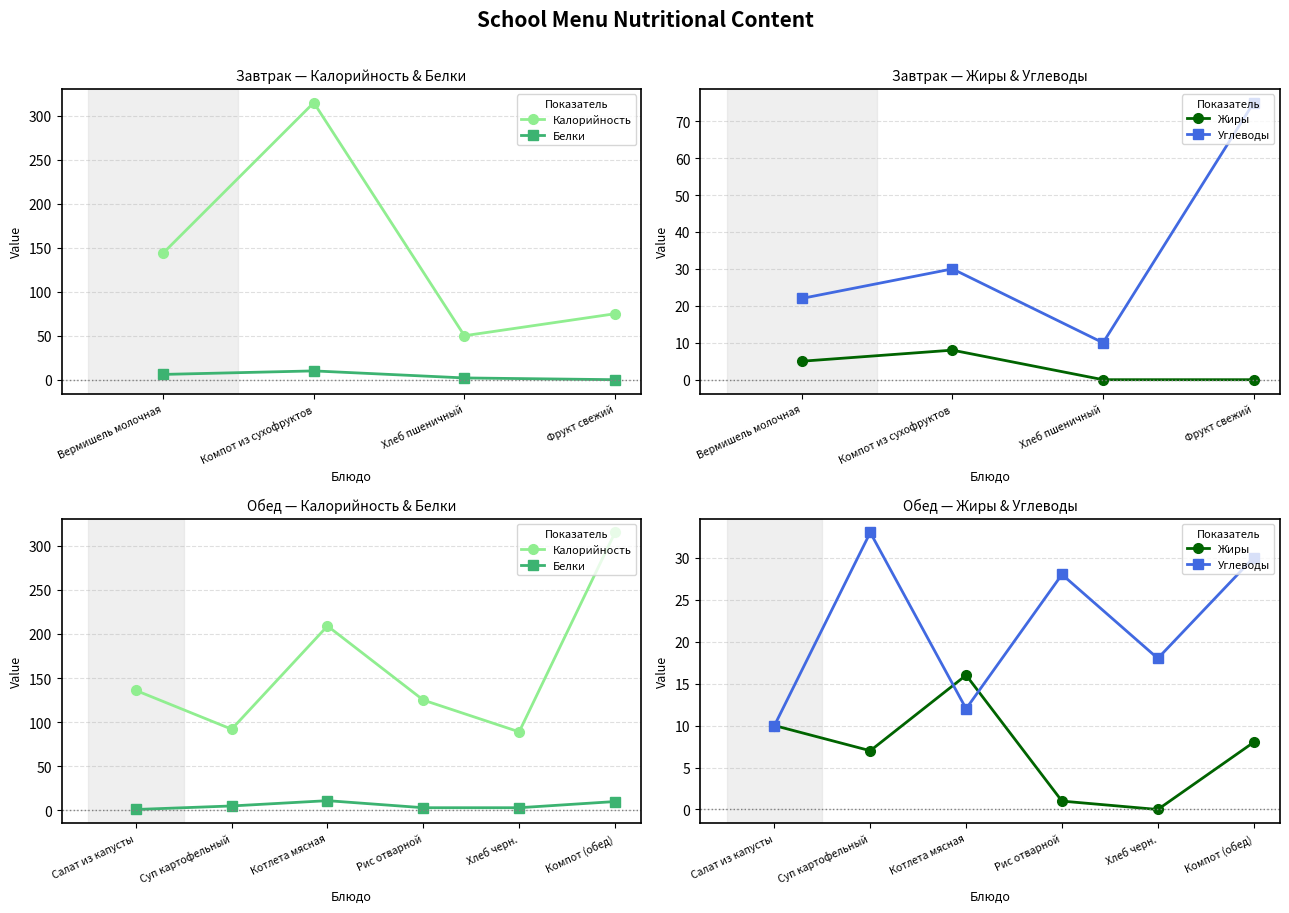

What is the approximate value of Белки at Компот (обед), to the nearest 5?

10